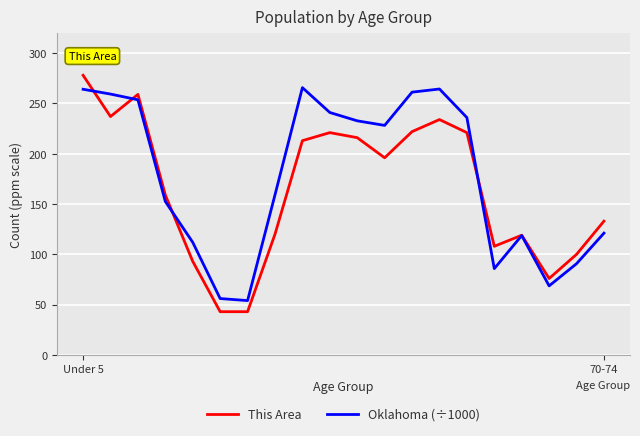

What is the minimum value for This Area?

43.0